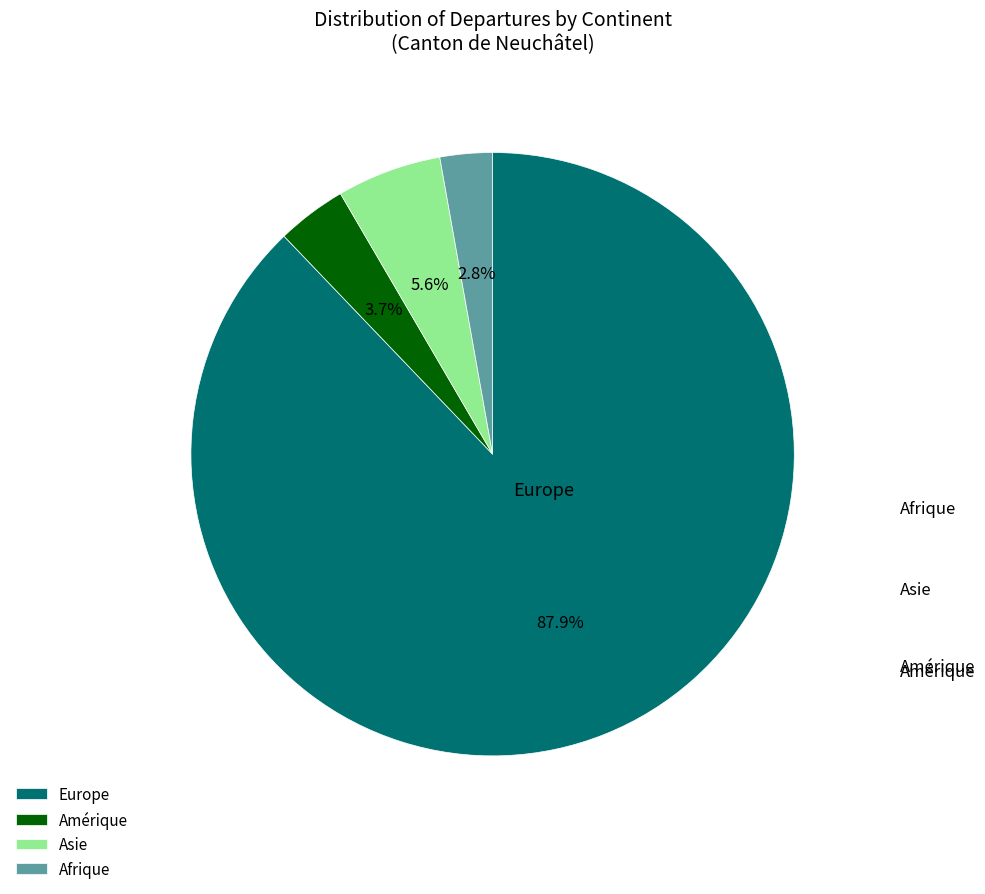

Does Afrique account for over 50% of the chart?

No